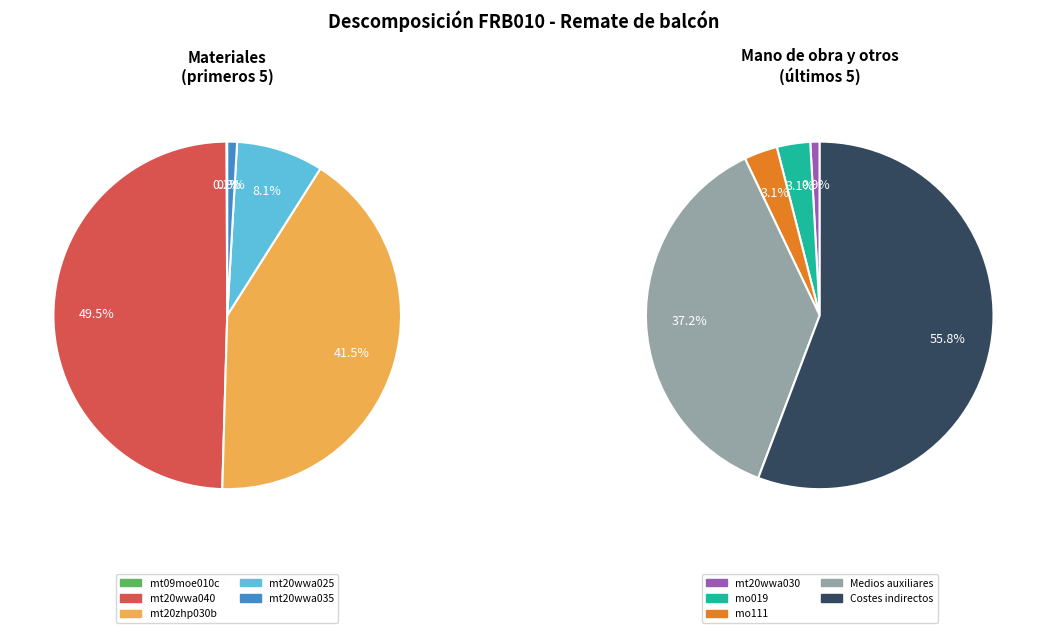

Rank the categories by value from lowest to highest.

mt09moe010c, mt20wwa035, mt20wwa030, mo019, mo111, mt20wwa025, mt20zhp030b, mt20wwa040, Medios auxiliares, Costes indirectos